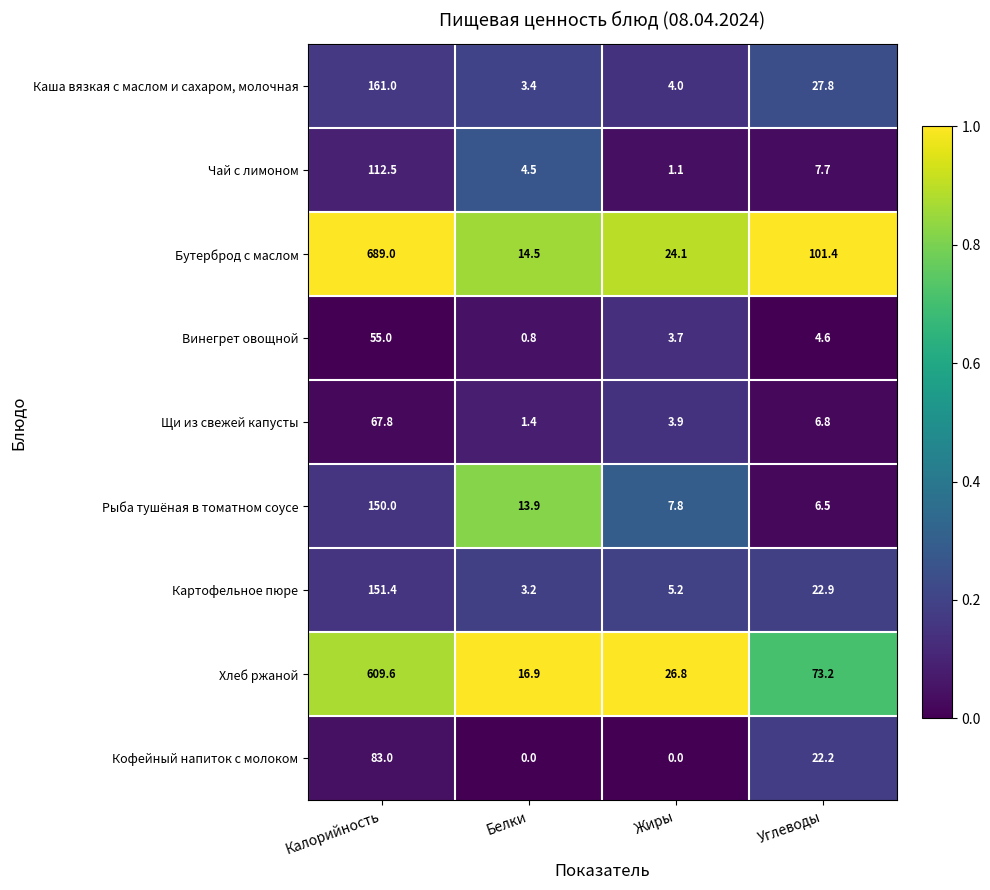

Rank the series at Белки from lowest to highest value.

Кофейный напиток с молоком, Винегрет овощной, Щи из свежей капусты, Картофельное пюре, Каша вязкая с маслом и сахаром, молочная, Чай с лимоном, Рыба тушёная в томатном соусе, Бутерброд с маслом, Хлеб ржаной